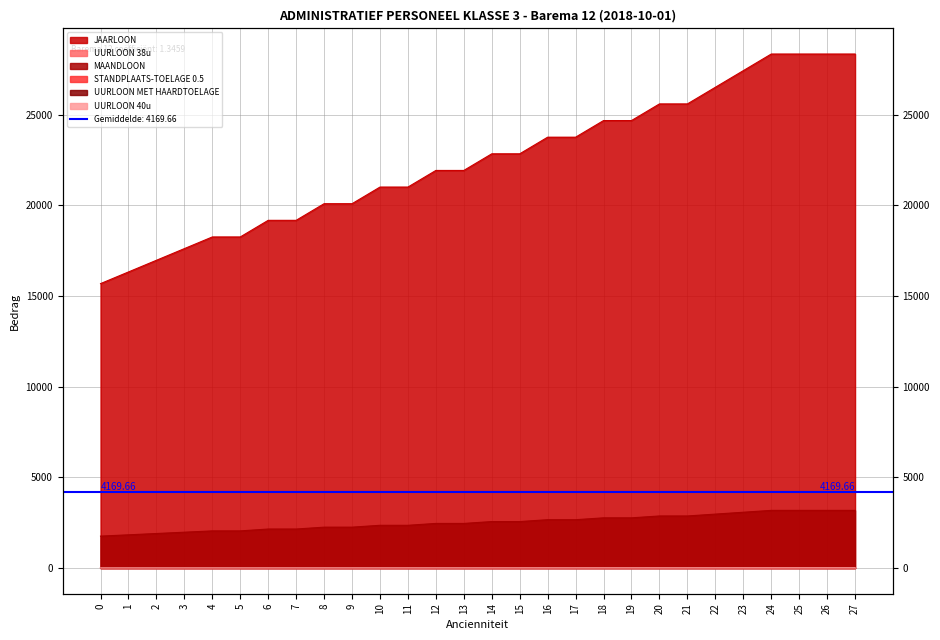

How many lines are shown in the chart?

6